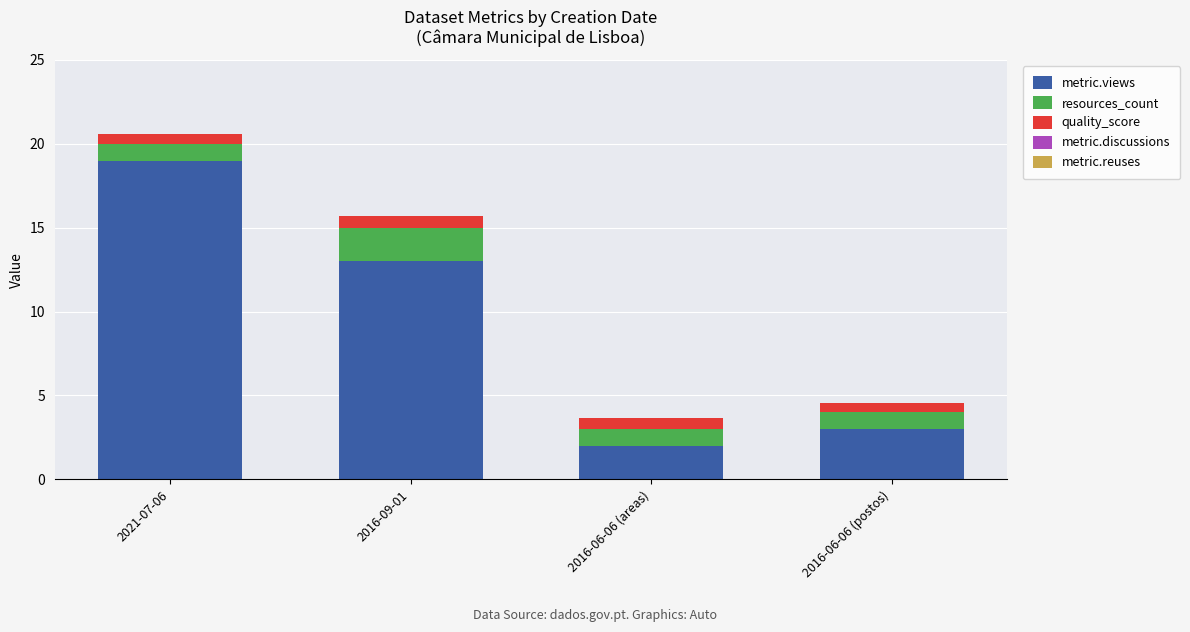

Reading left to right, transcribe the values for metric.views.

2021-07-06=19.0	2016-09-01=13.0	2016-06-06 (areas)=2.0	2016-06-06 (postos)=3.0